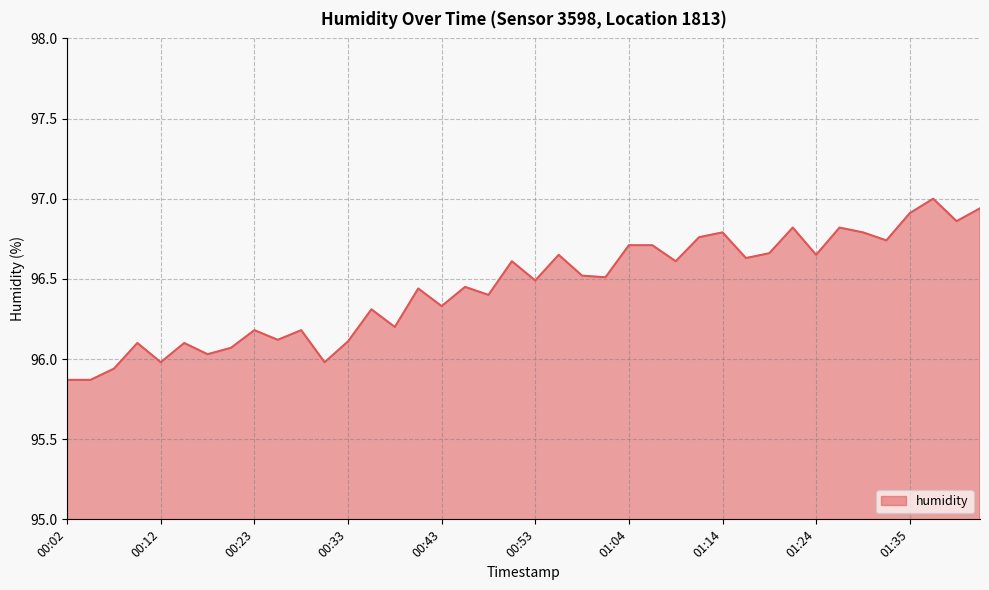

What is the difference between the maximum and minimum values?

1.1